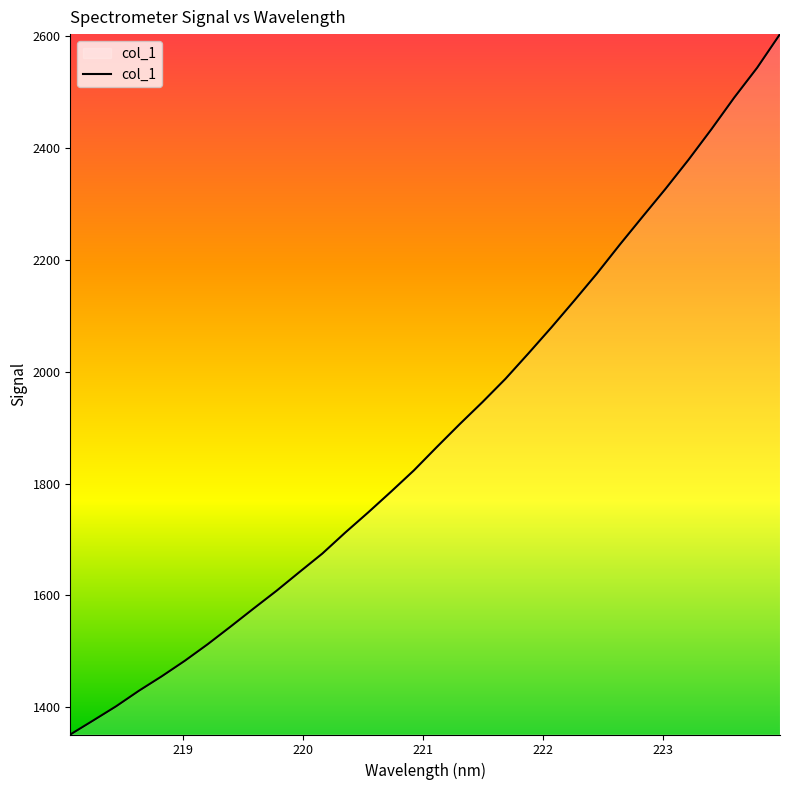

What is the minimum value shown in the chart?

1351.0